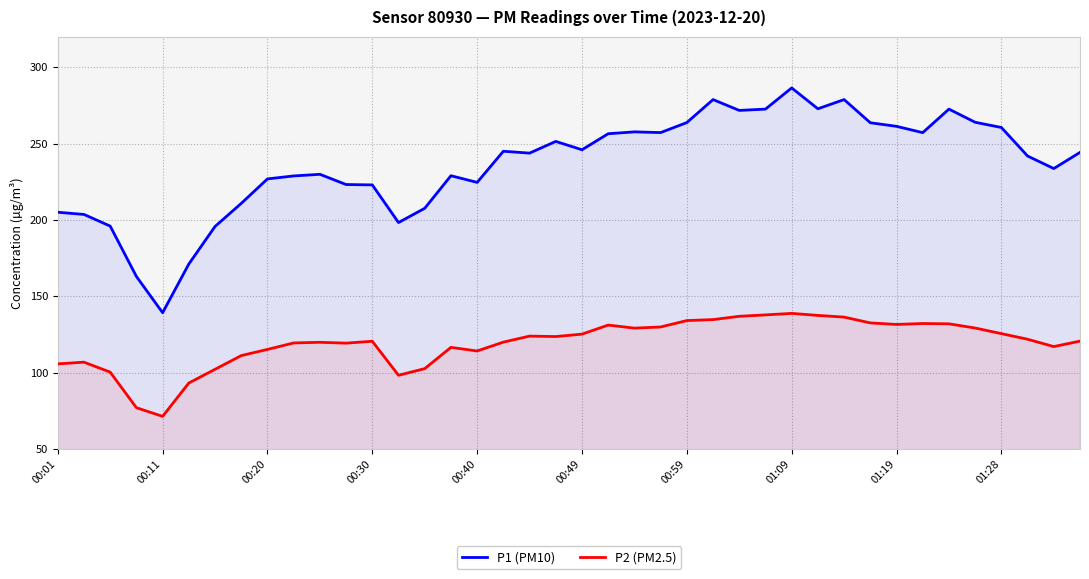

Which category has the highest value across all series?

01:09